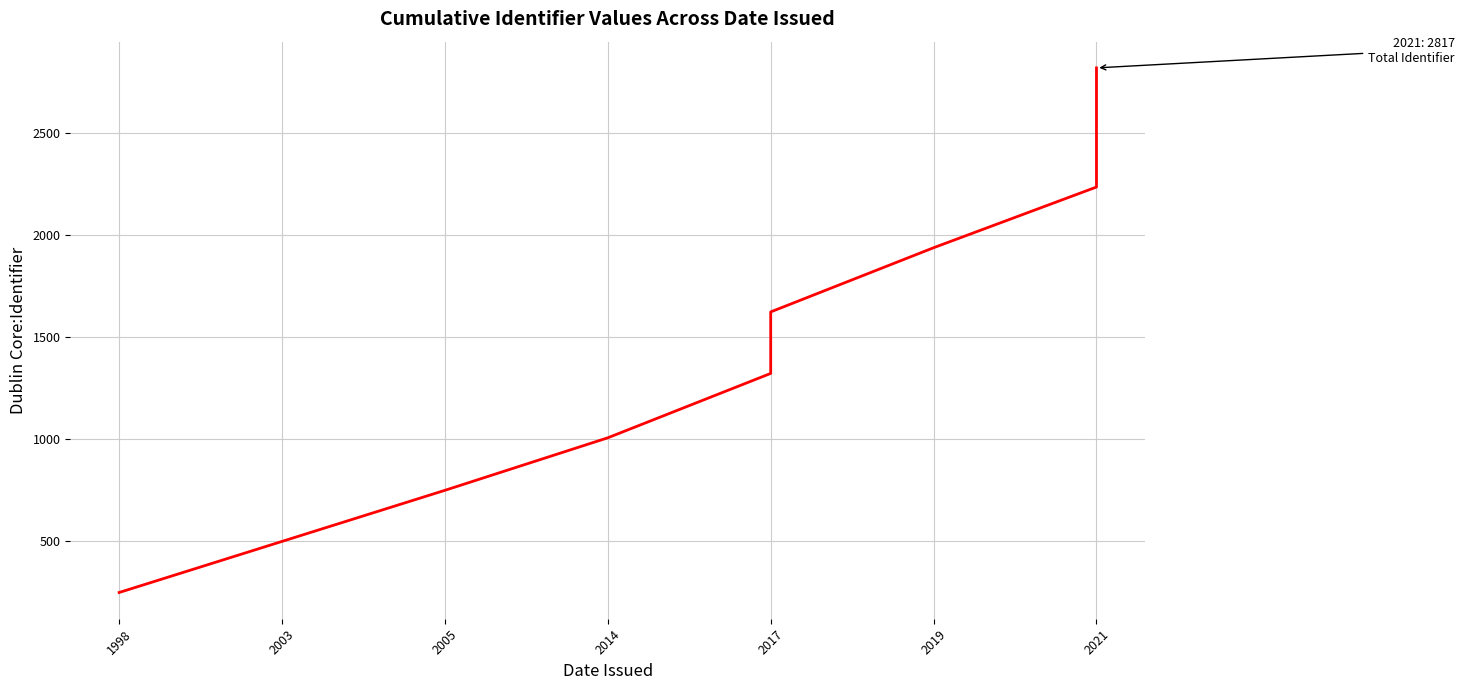

Which has a higher value, 2017 or 2014?

2017